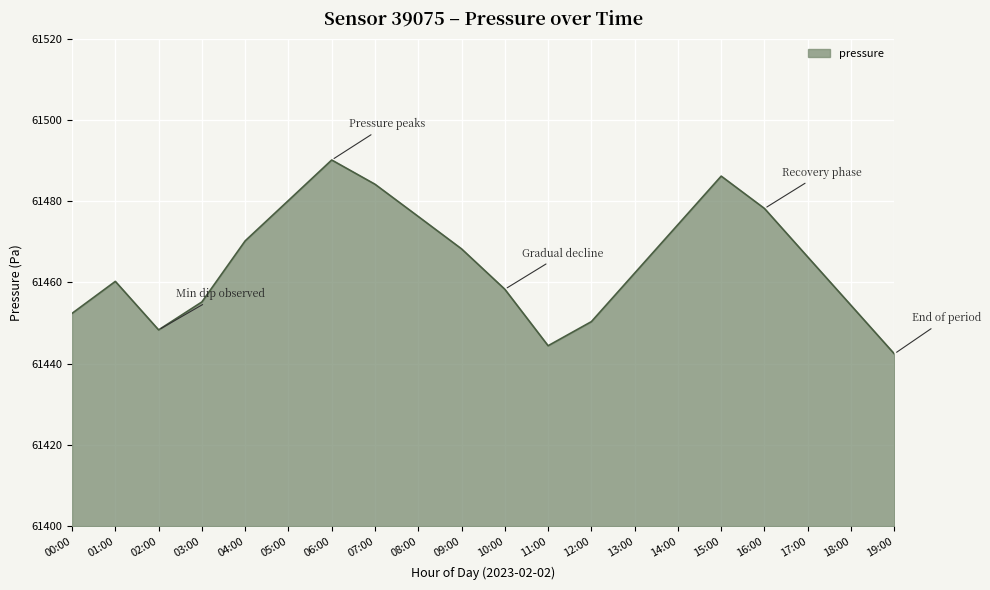

What is the maximum value shown in the chart?

61490.1